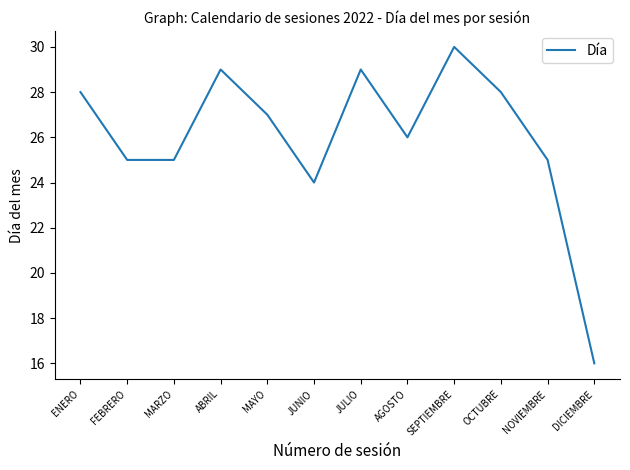

Does the chart have visible grid lines?

No